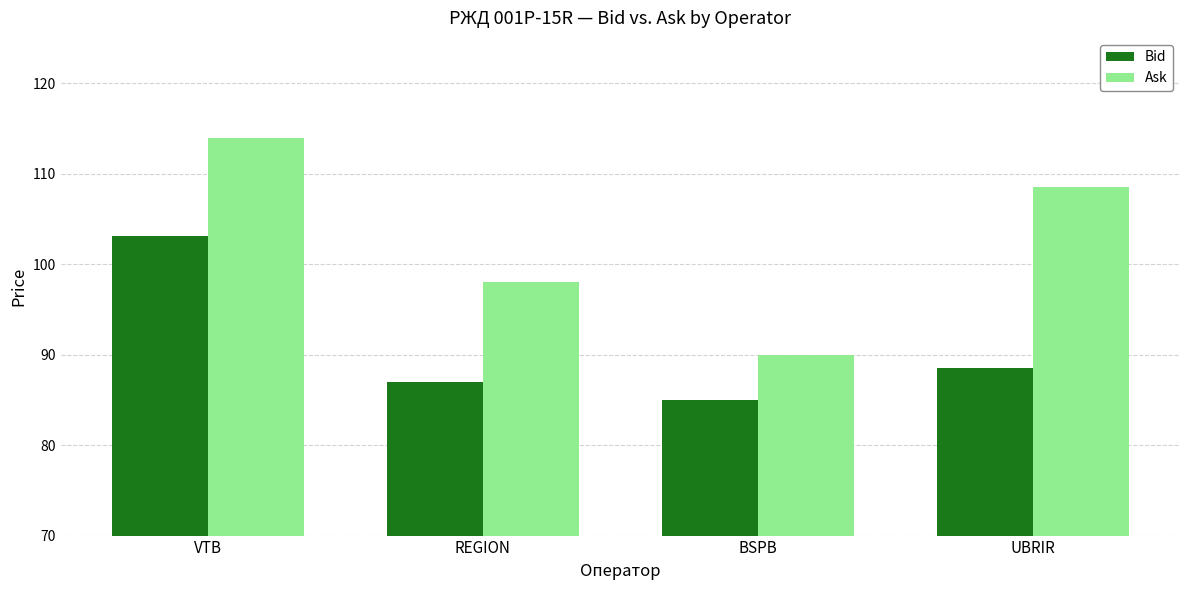

Reading left to right, transcribe all the data shown in this chart.

Bid: 103.1	87.0	85.0	88.5
Ask: 114.0	98.0	90.0	108.5